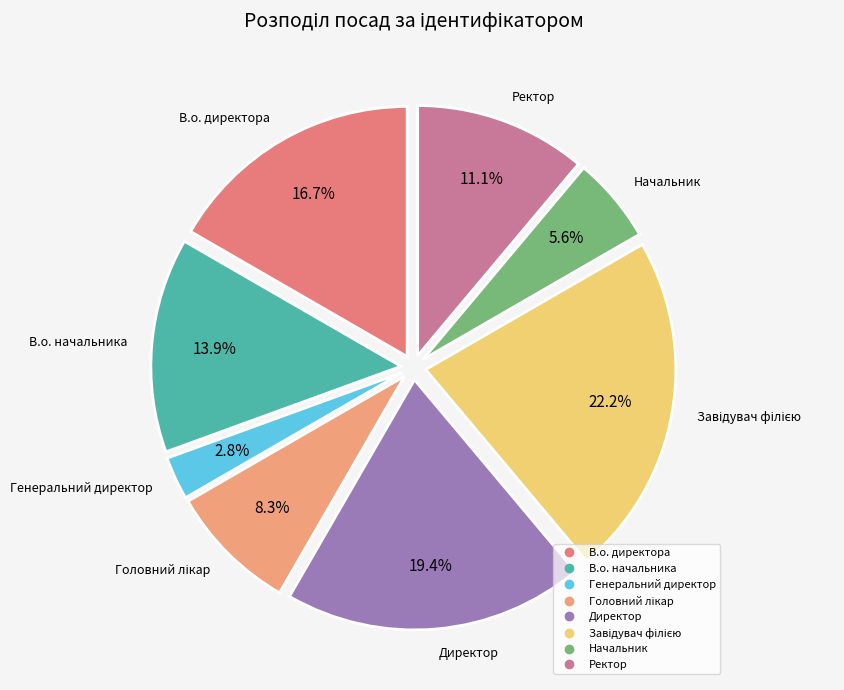

Which slice is the smallest?

Генеральний директор